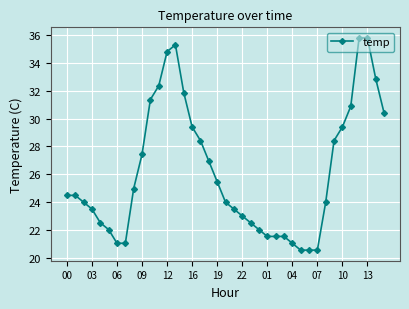

What is the value of the 15th point from the left?

31.9